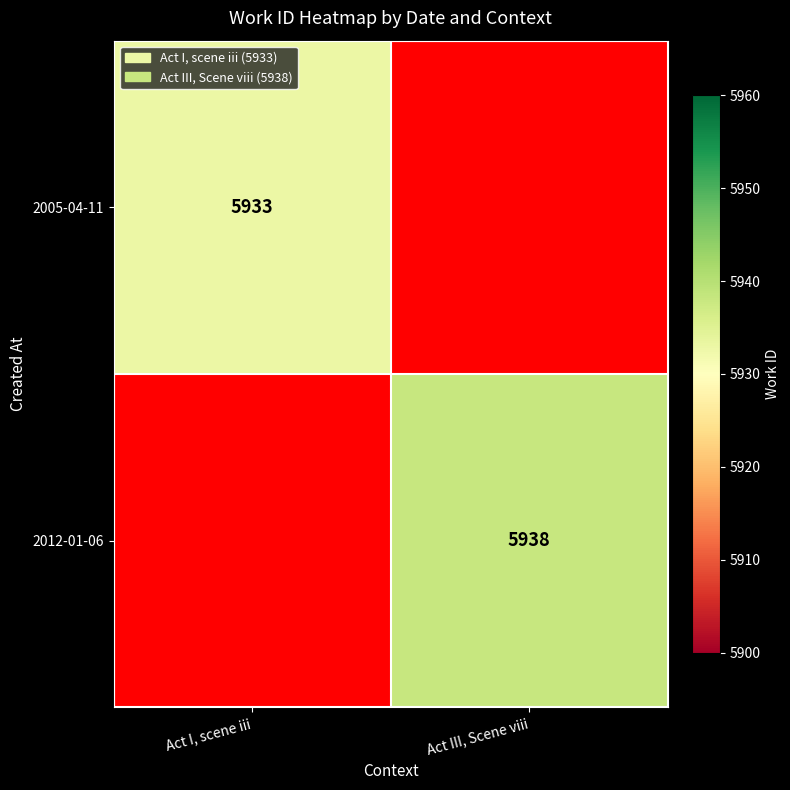

The 2012-01-06 series shows 5938 at Act III, Scene viii. True or false?

True